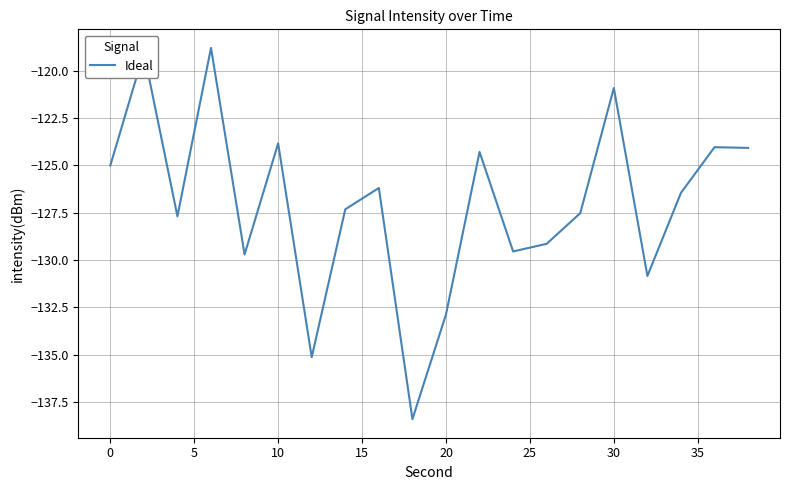

What is the greatest value displayed?

-118.8